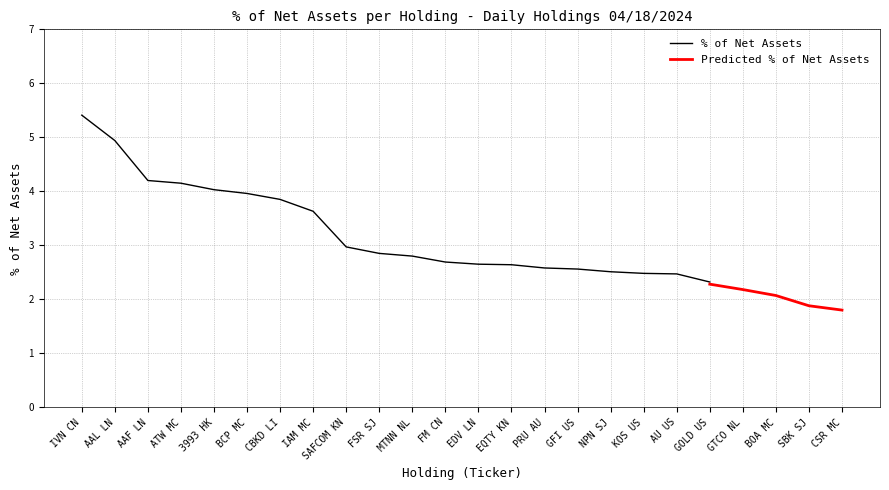

List the labels in order of value, smallest first.

GOLD US, AU US, KOS US, NPN SJ, GFI US, PRU AU, EQTY KN, EDV LN, FM CN, MTNN NL, FSR SJ, SAFCOM KN, IAM MC, CBKD LI, BCP MC, 3993 HK, ATW MC, AAF LN, AAL LN, IVN CN